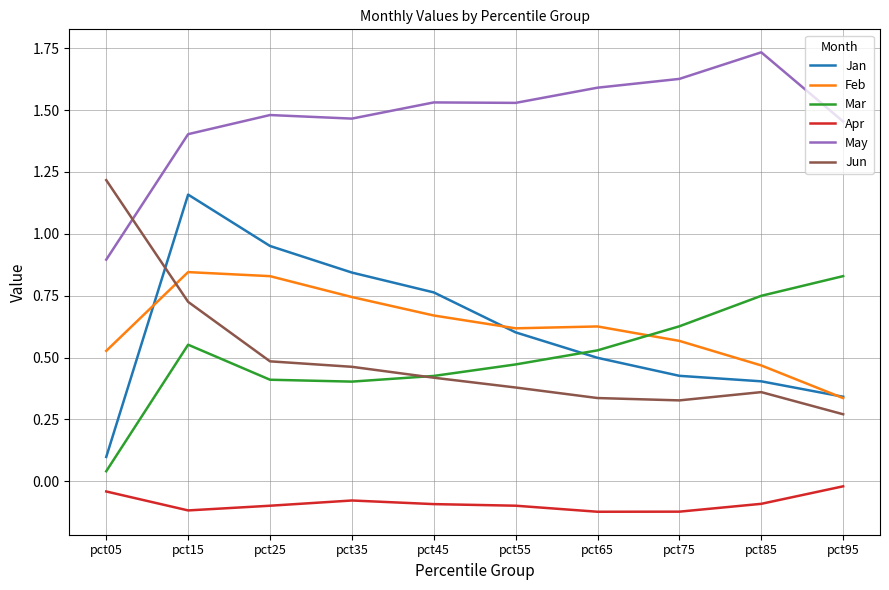

What is the sum of the Mar values at pct25 and pct65?

0.9